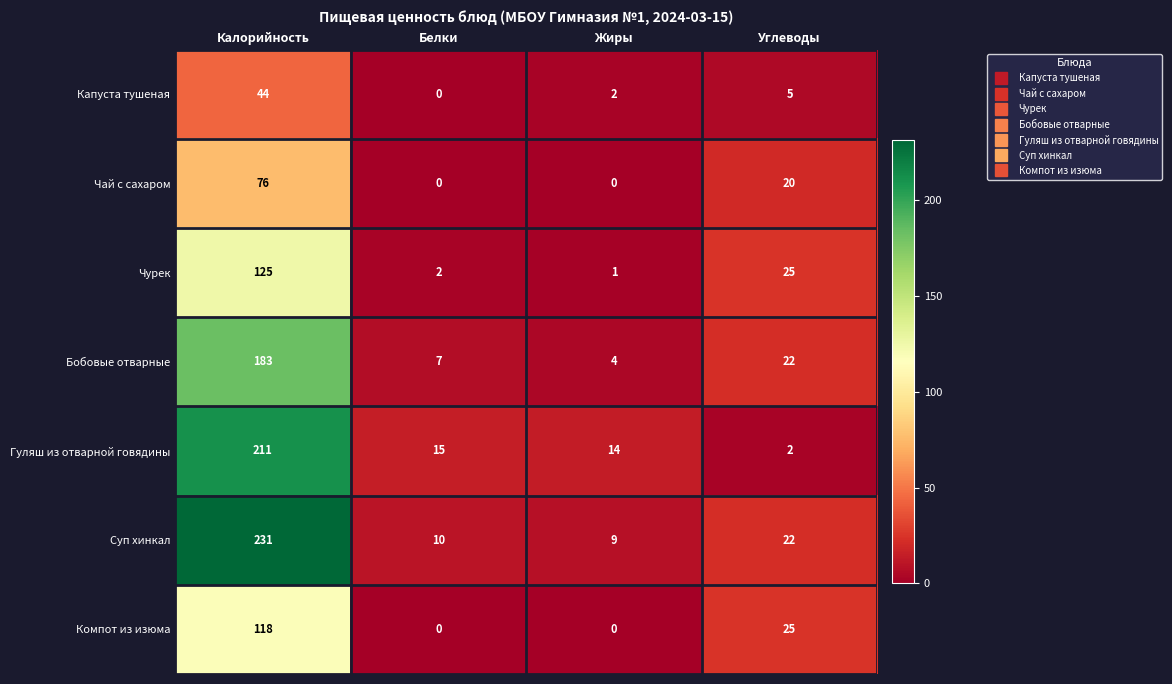

What is the difference between the maximum and minimum values in the Гуляш из отварной говядины series?

209